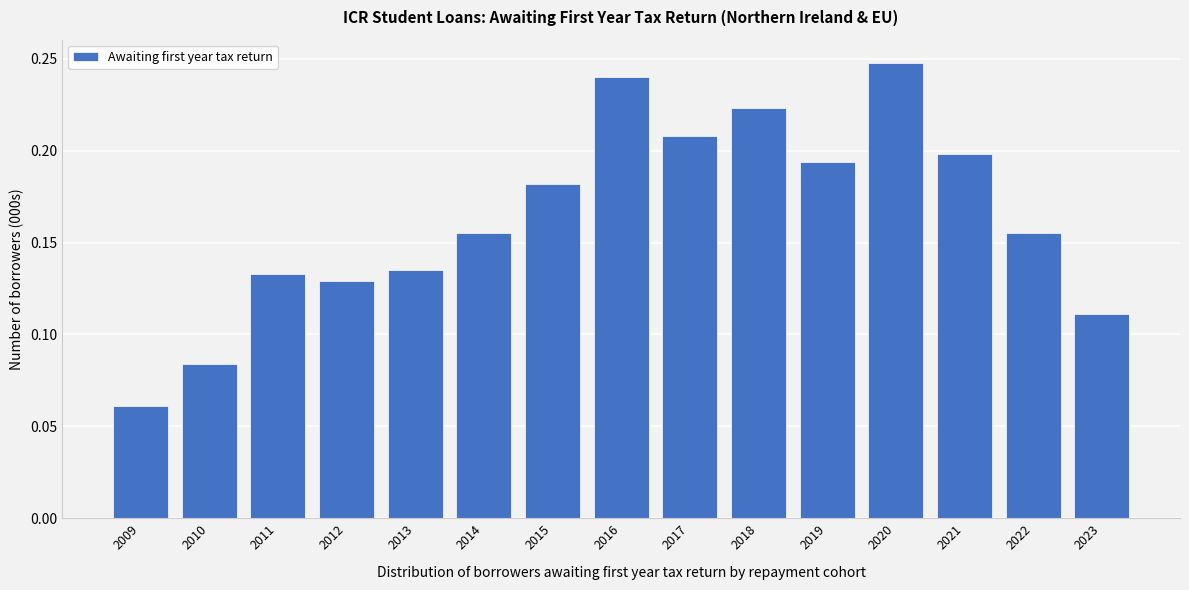

At which category does the chart reach its minimum across all series?

2009